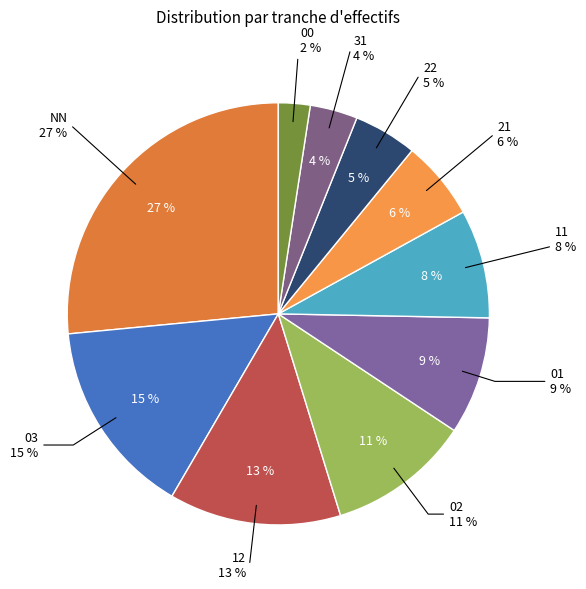

To the nearest percent, what is the difference between the 11 and 00 slice percentages?

6%